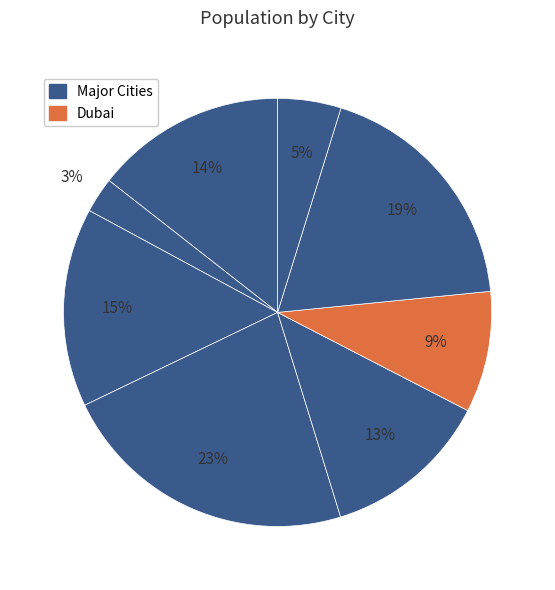

How many segments does this pie chart have?

8